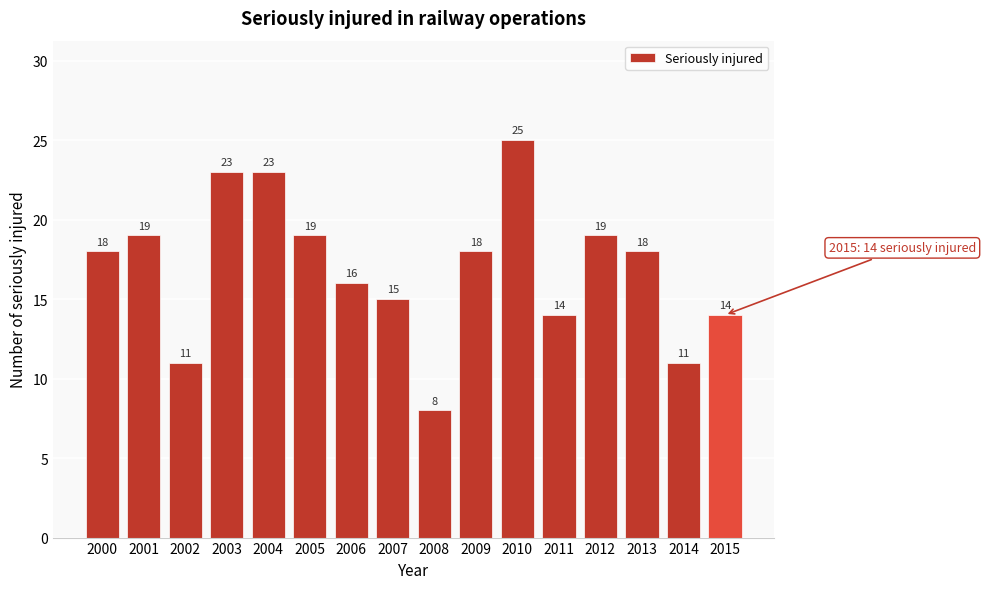

Reading left to right, extract all data points from this chart.

2000=18	2001=19	2002=11	2003=23	2004=23	2005=19	2006=16	2007=15	2008=8	2009=18	2010=25	2011=14	2012=19	2013=18	2014=11	2015=14